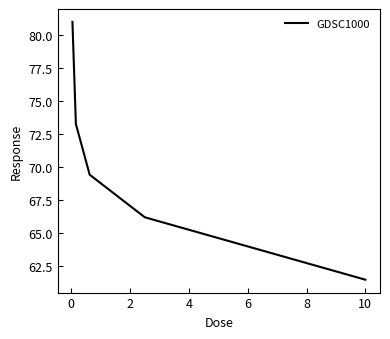

True or false: the data has more than 1 interior local peaks.

False